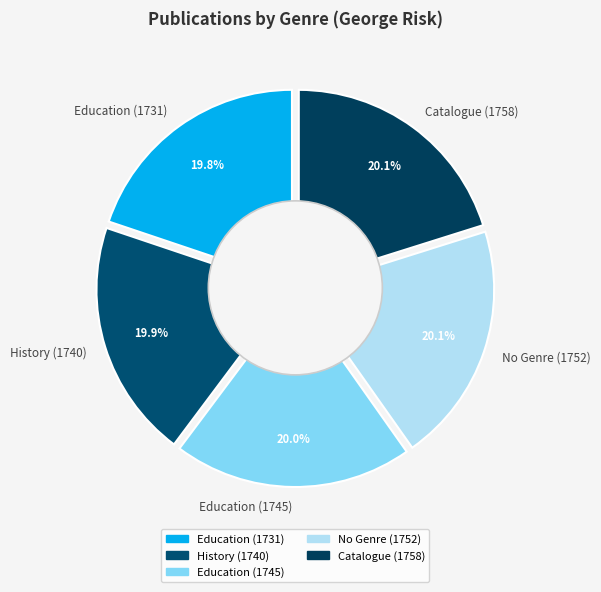

The Education (1731) slice represents 20% of the pie. True or false?

True